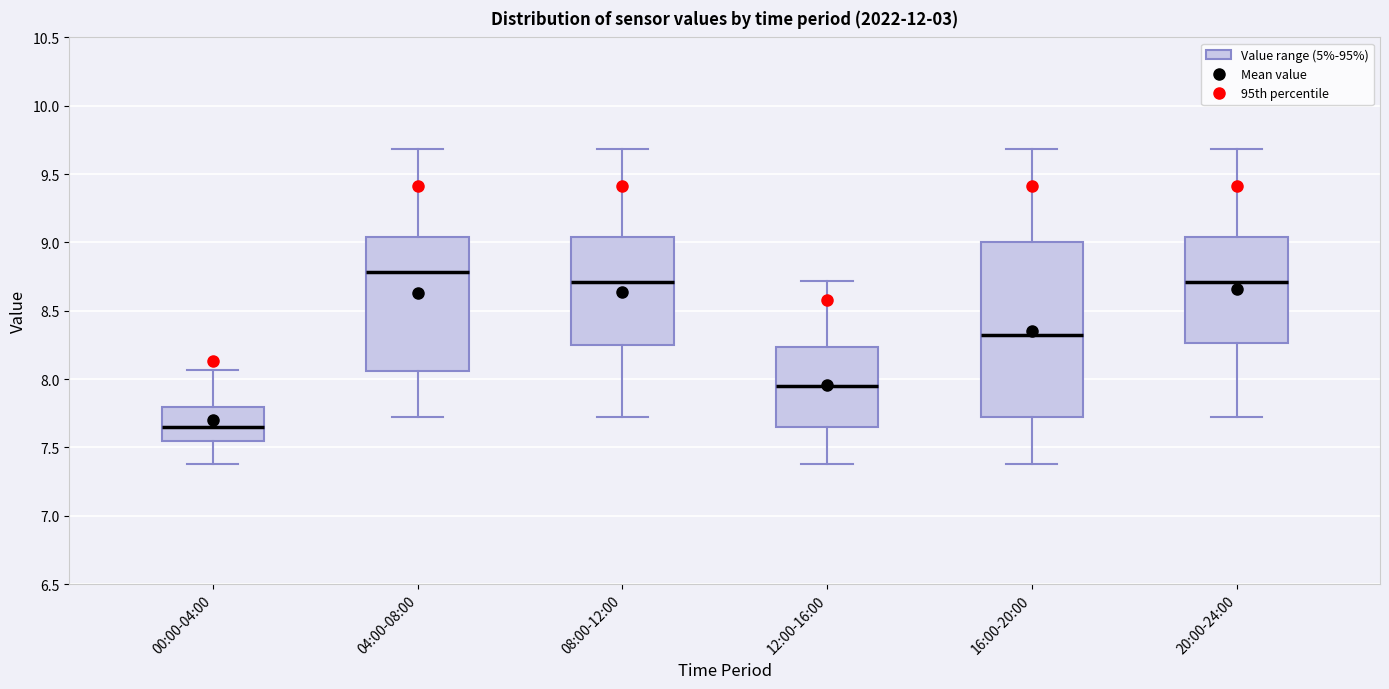

Where does the median line of the box for 04:00-08:00 sit on the y-axis? The values are not printed on the chart, so give them approximately, as read against the axis.

8.80